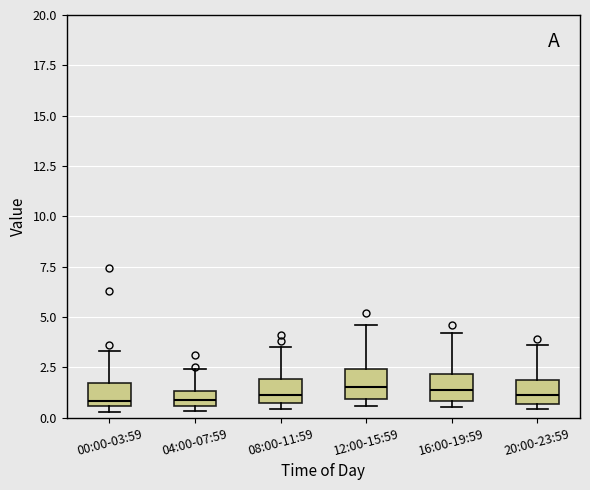

Where is the lower edge of the box for 04:00-07:59 on the y-axis? The values are not printed on the chart, so give them approximately, as read against the axis.

0.5